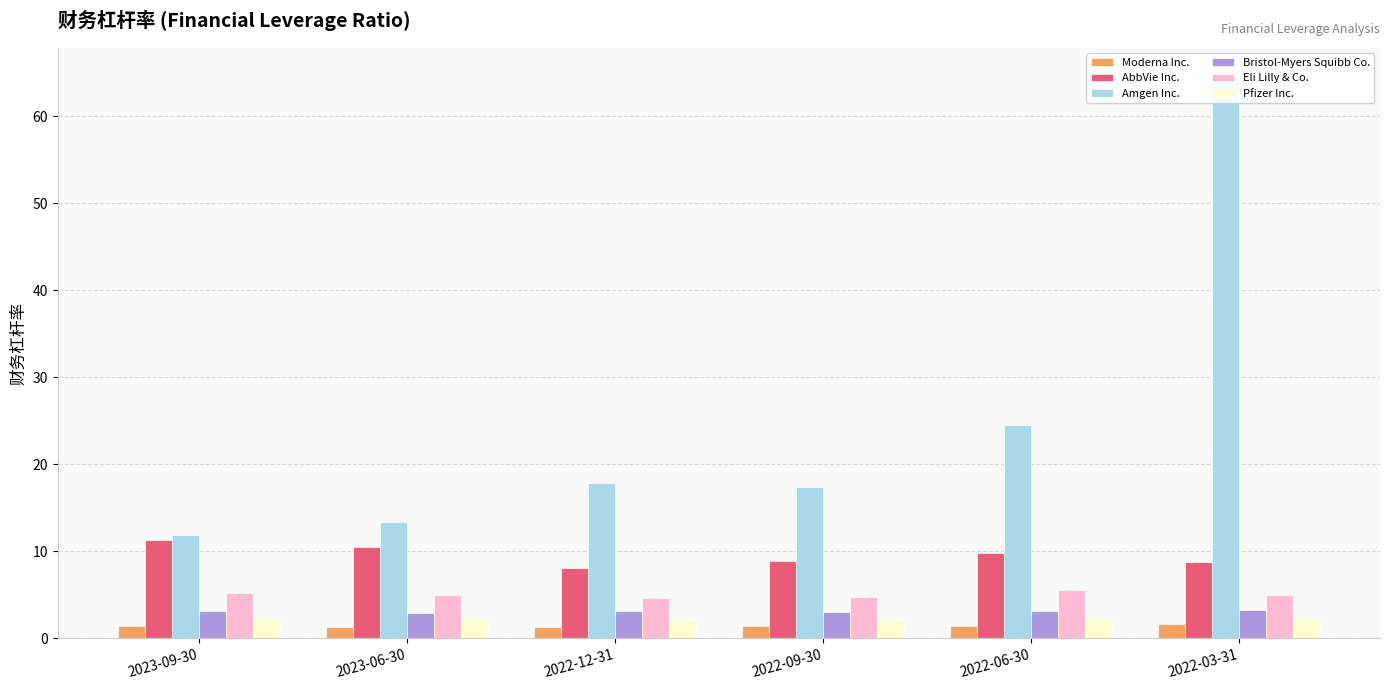

Read the Amgen Inc. value at 2023-06-30.

13.3